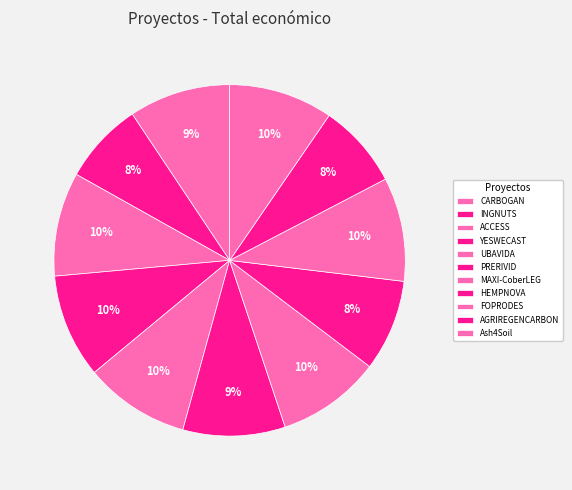

Is it true that FOPRODES is 16% of the pie?

False